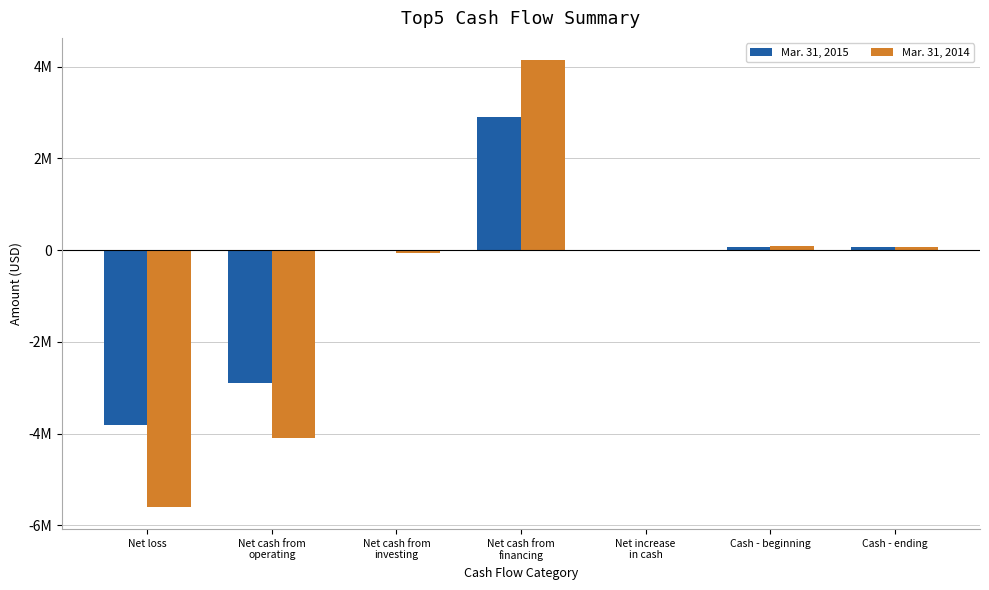

What is the total value across all series at Cash - ending?

148195